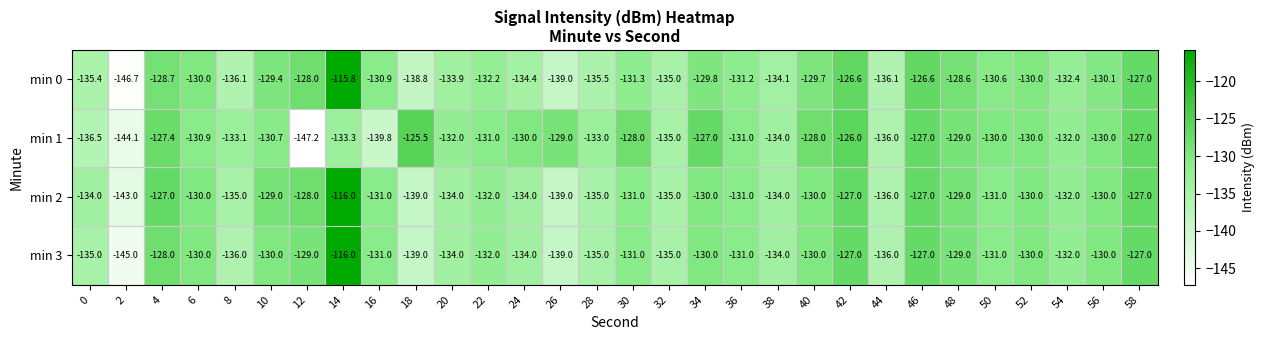

Which series has the largest range (max minus min)?

min 0